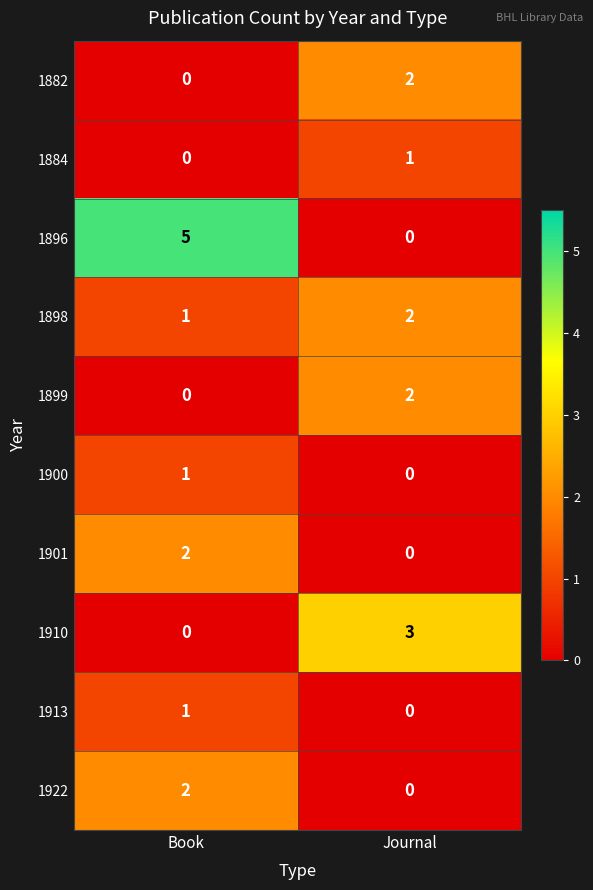

True or false: 1900 has a value of 1 at Book.

True